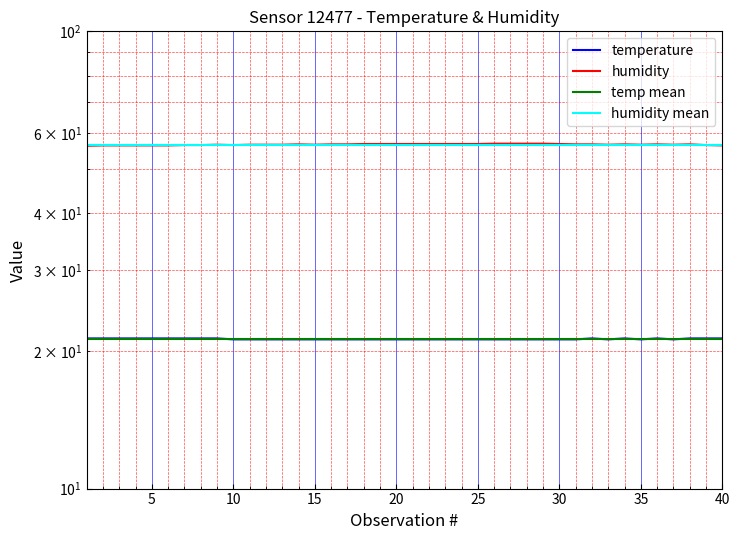

Which series has the largest total across all categories?

humidity